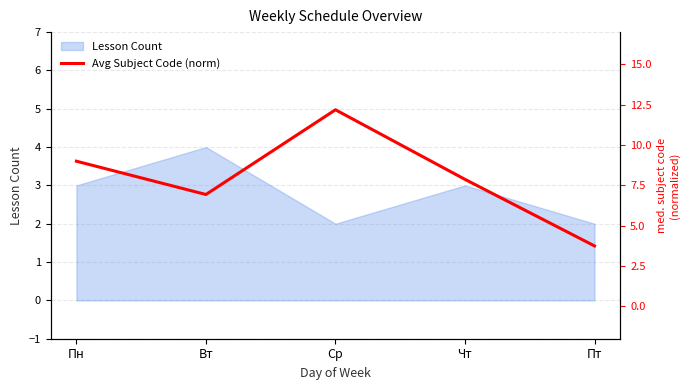

Rank the categories by value from lowest to highest.

Пт, Вт, Чт, Пн, Ср